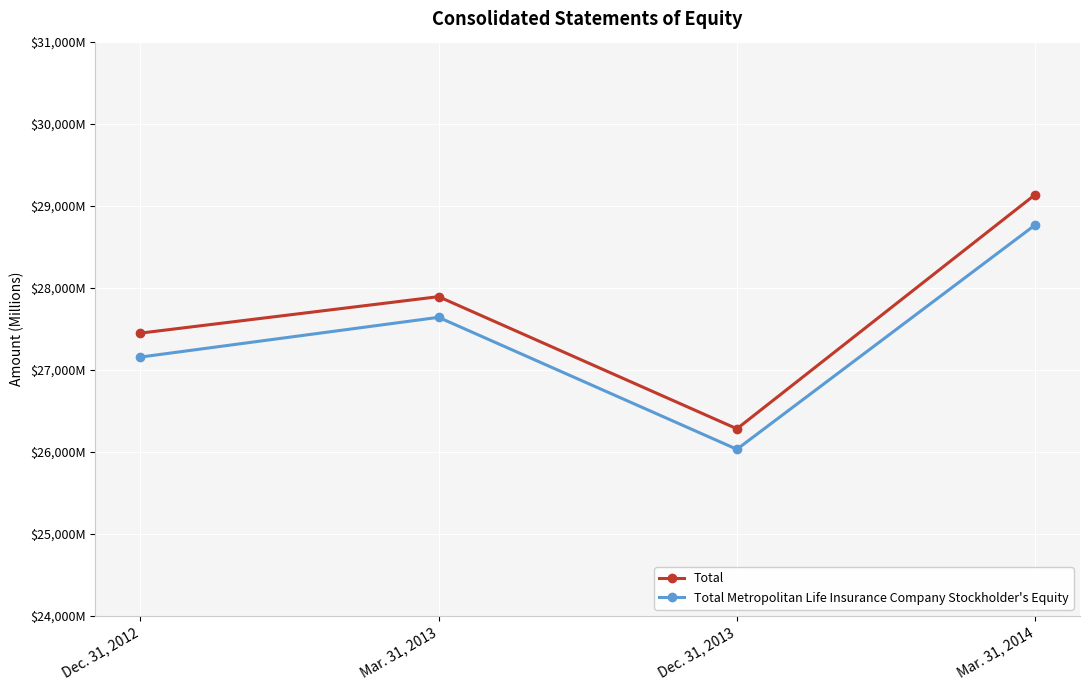

Reading left to right, what are all the values shown in this chart?

Total: Dec. 31, 2012=27446	Mar. 31, 2013=27891	Dec. 31, 2013=26280	Mar. 31, 2014=29136
Total Metropolitan Life Insurance Company Stockholder's Equity: Dec. 31, 2012=27154	Mar. 31, 2013=27639	Dec. 31, 2013=26030	Mar. 31, 2014=28766